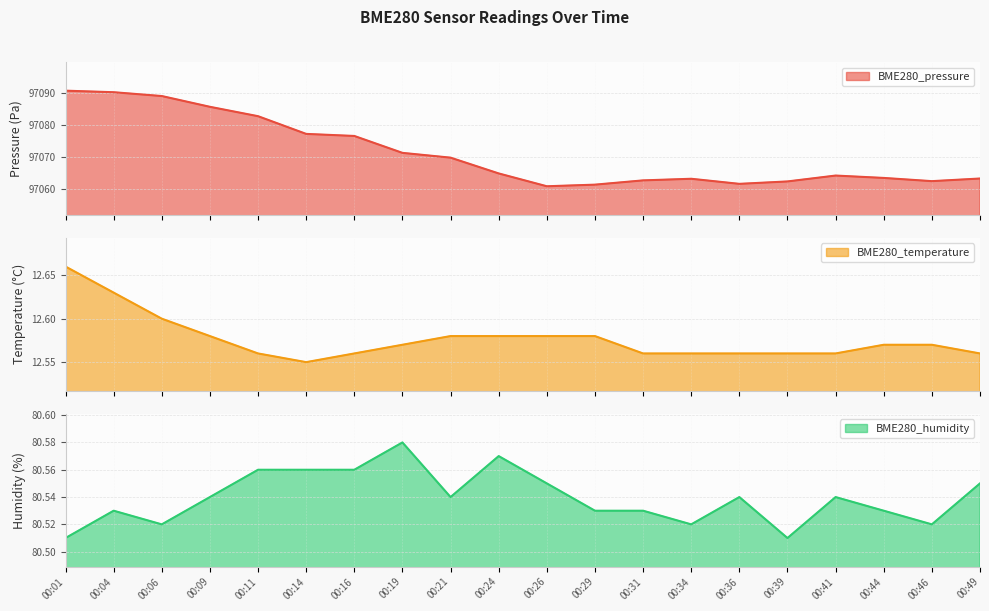

What is the value of the BME280_temperature point at the 1st from the left?

12.7